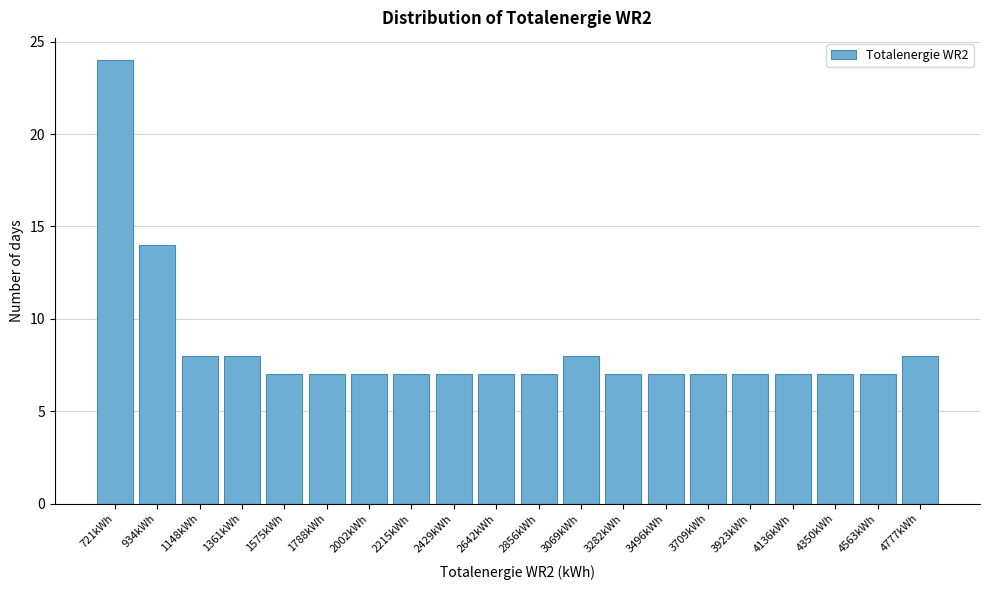

Reading left to right, extract all data points from this chart.

721kWh=24	934kWh=14	1148kWh=8	1361kWh=8	1575kWh=7	1788kWh=7	2002kWh=7	2215kWh=7	2429kWh=7	2642kWh=7	2856kWh=7	3069kWh=8	3282kWh=7	3496kWh=7	3709kWh=7	3923kWh=7	4136kWh=7	4350kWh=7	4563kWh=7	4777kWh=8